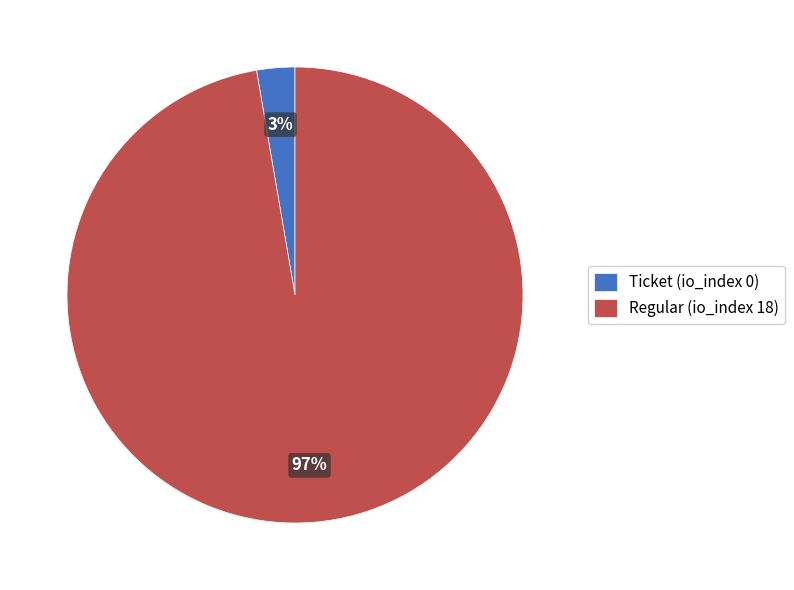

How many slices are in this pie chart?

2